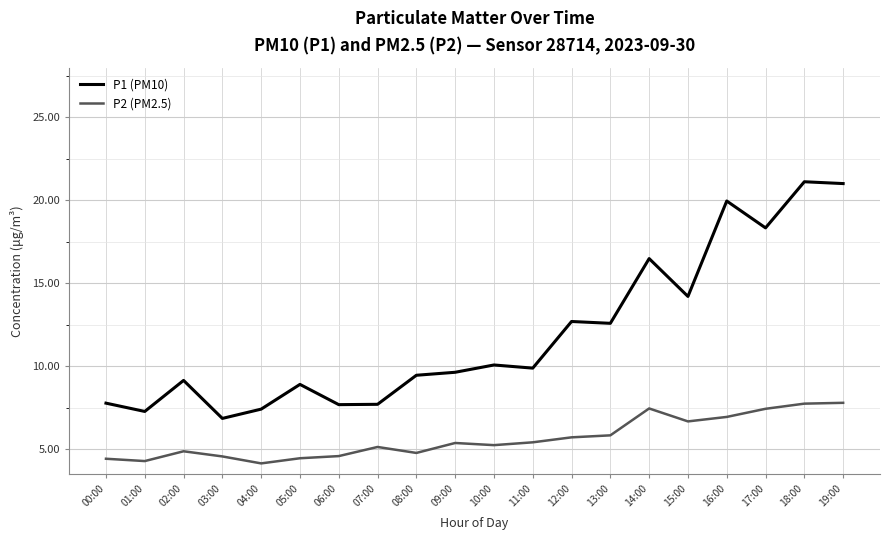

What is the sum of the P2 (PM2.5) values at 19:00 and 05:00?

12.3